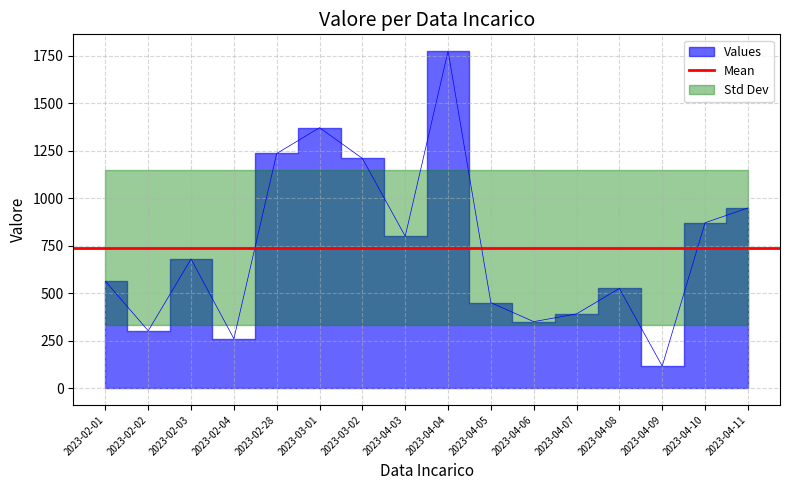

What is the value of the 13th point from the left?

525